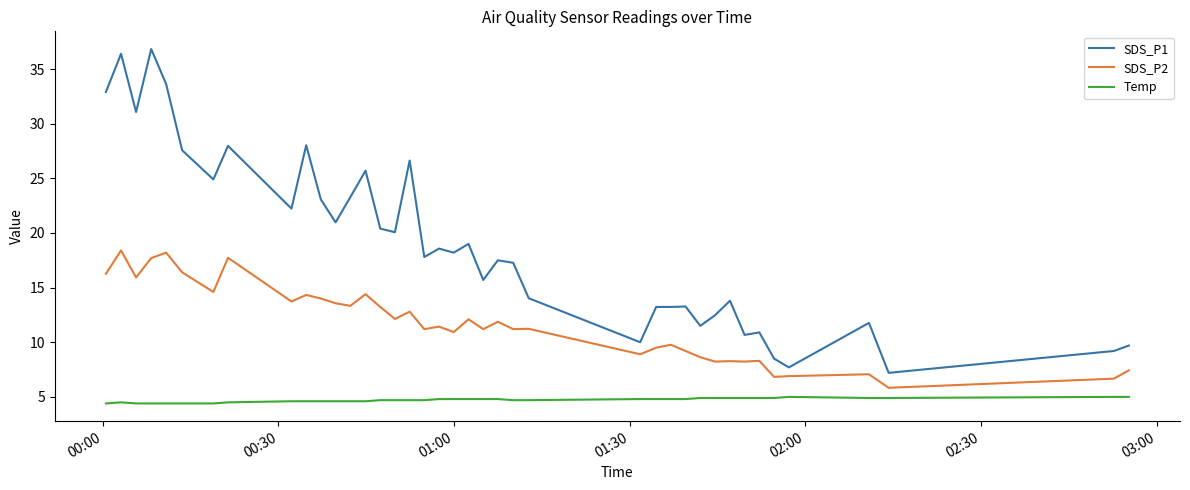

Which series has the widest spread of values?

SDS_P1